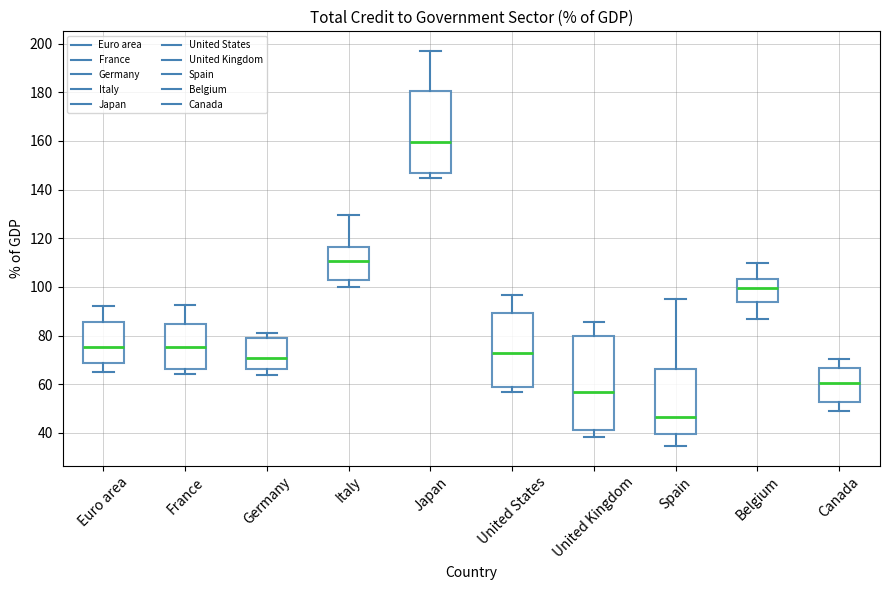

Reading left to right, transcribe this box plot: for each box, give where its median line is, the range the box spans, and where its two whiskers end, as read against the y-axis. The values are not printed on the chart, so give them approximately, as read against the axis.

Euro area: median 76, box 68 to 86, whiskers 64 to 92
France: median 76, box 66 to 84, whiskers 64 to 92
Germany: median 70, box 66 to 80, whiskers 64 to 82
Italy: median 110, box 104 to 116, whiskers 100 to 130
Japan: median 160, box 146 to 180, whiskers 144 to 196
United States: median 74, box 58 to 90, whiskers 56 to 96
United Kingdom: median 56, box 42 to 80, whiskers 38 to 86
Spain: median 46, box 40 to 66, whiskers 34 to 96
Belgium: median 100, box 94 to 104, whiskers 88 to 110
Canada: median 60, box 52 to 66, whiskers 48 to 70